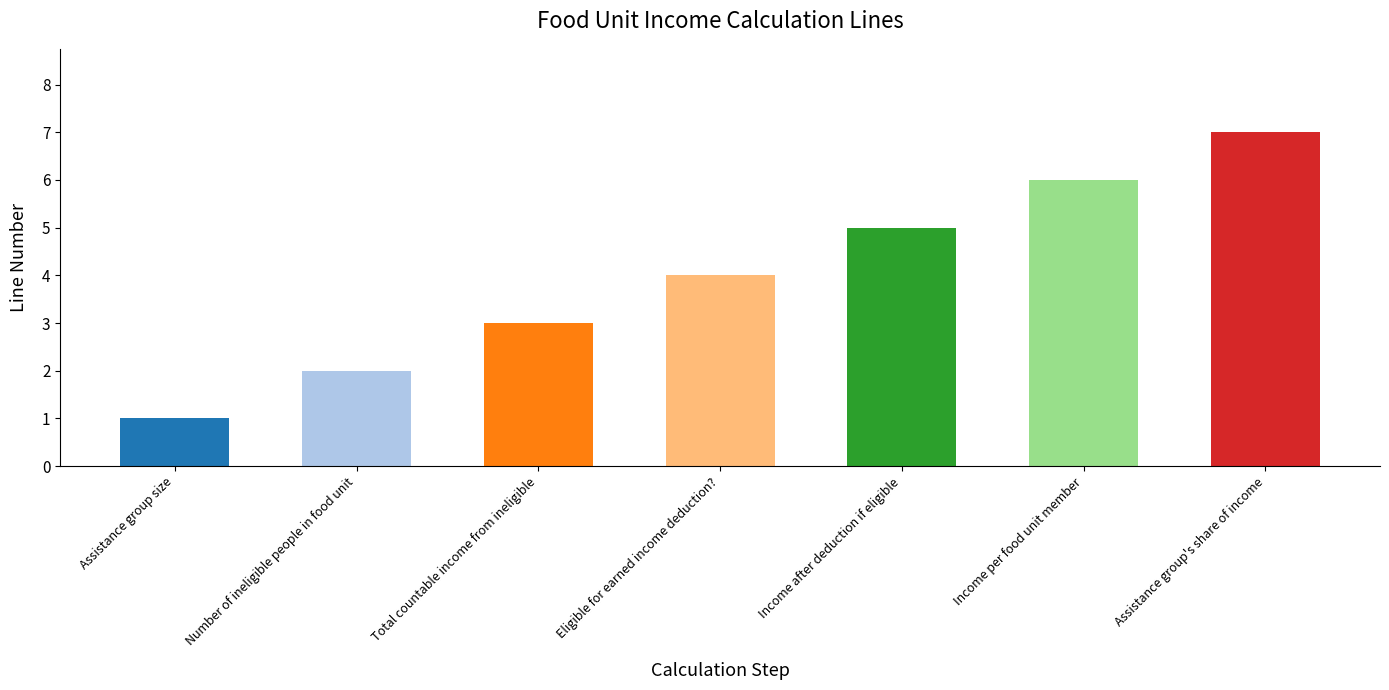

What is the value of the 1st bar from the left?

1